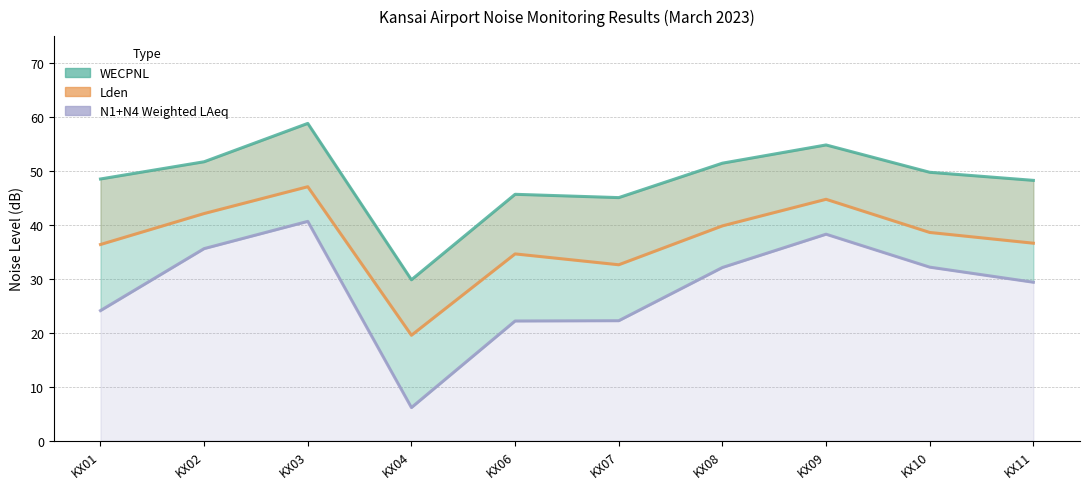

Does the chart have visible grid lines?

Yes